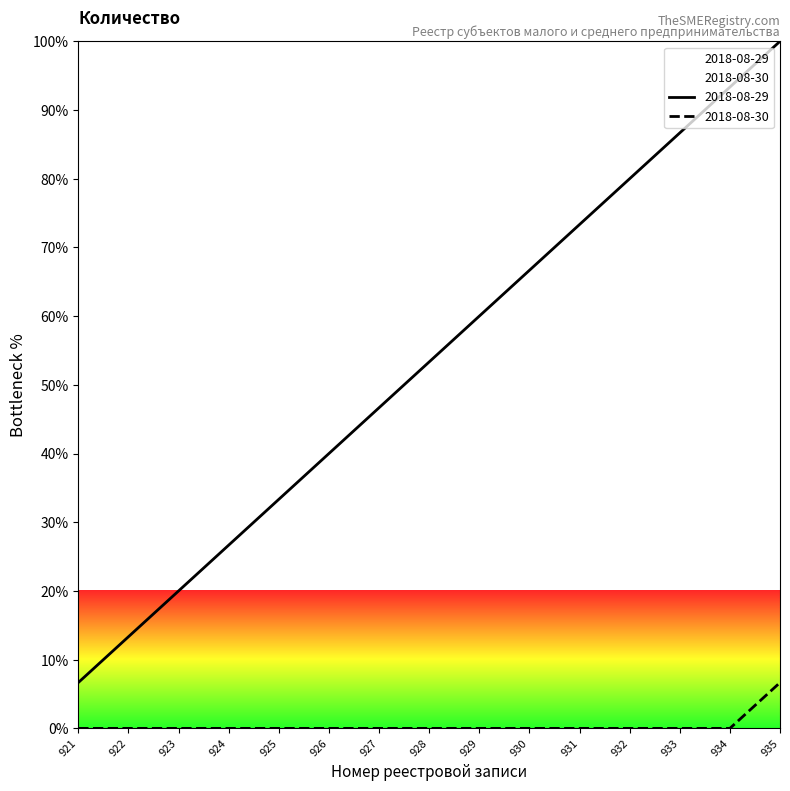

Is it true that the value at 927 is 69.8?

False